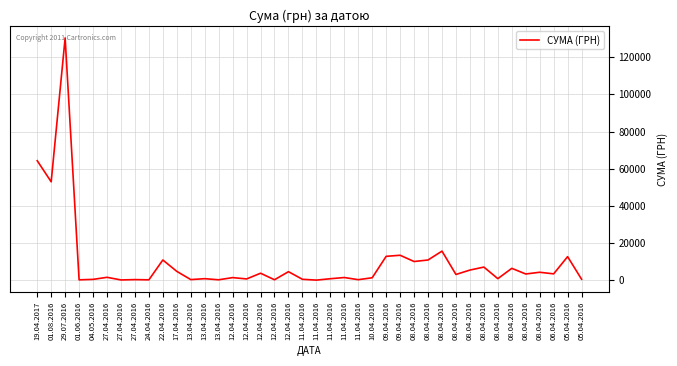

The value at 05.04.2016 is 18717.9. True or false?

False